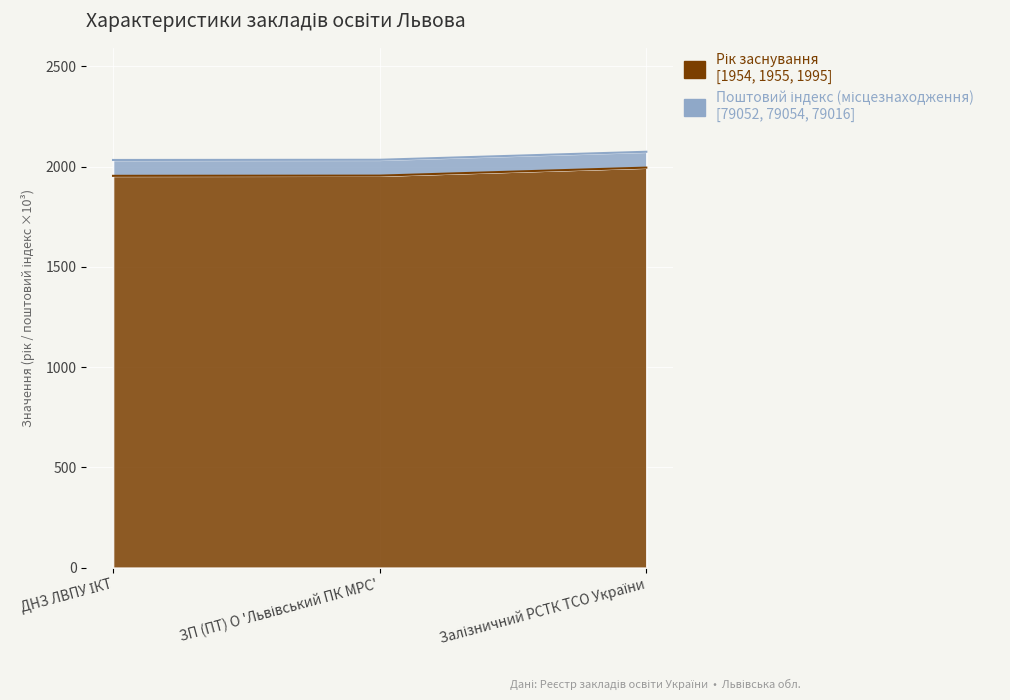

Does the chart display data point markers on the line(s)?

No